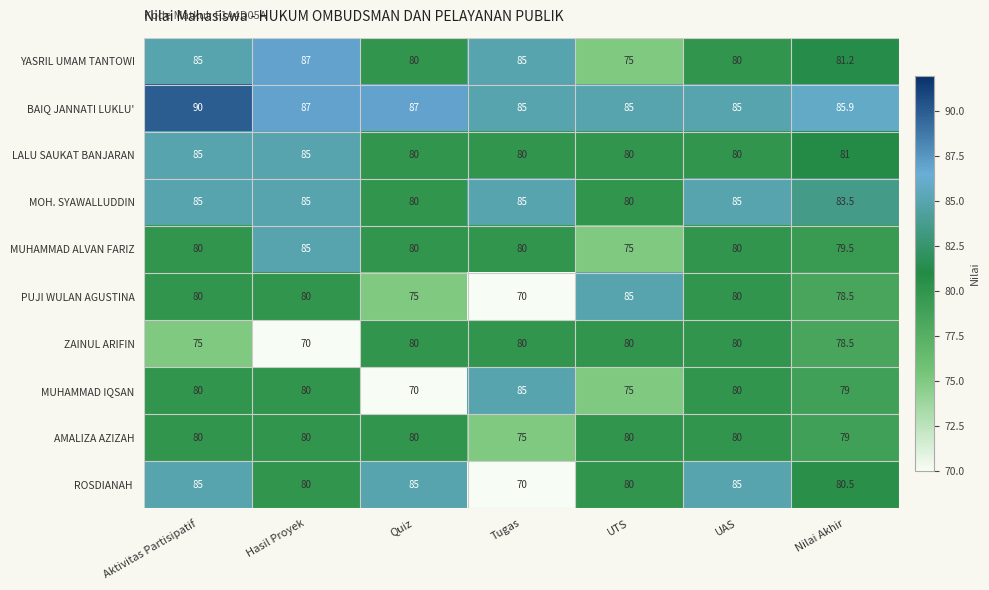

At which category does the chart reach its peak across all series?

Aktivitas Partisipatif